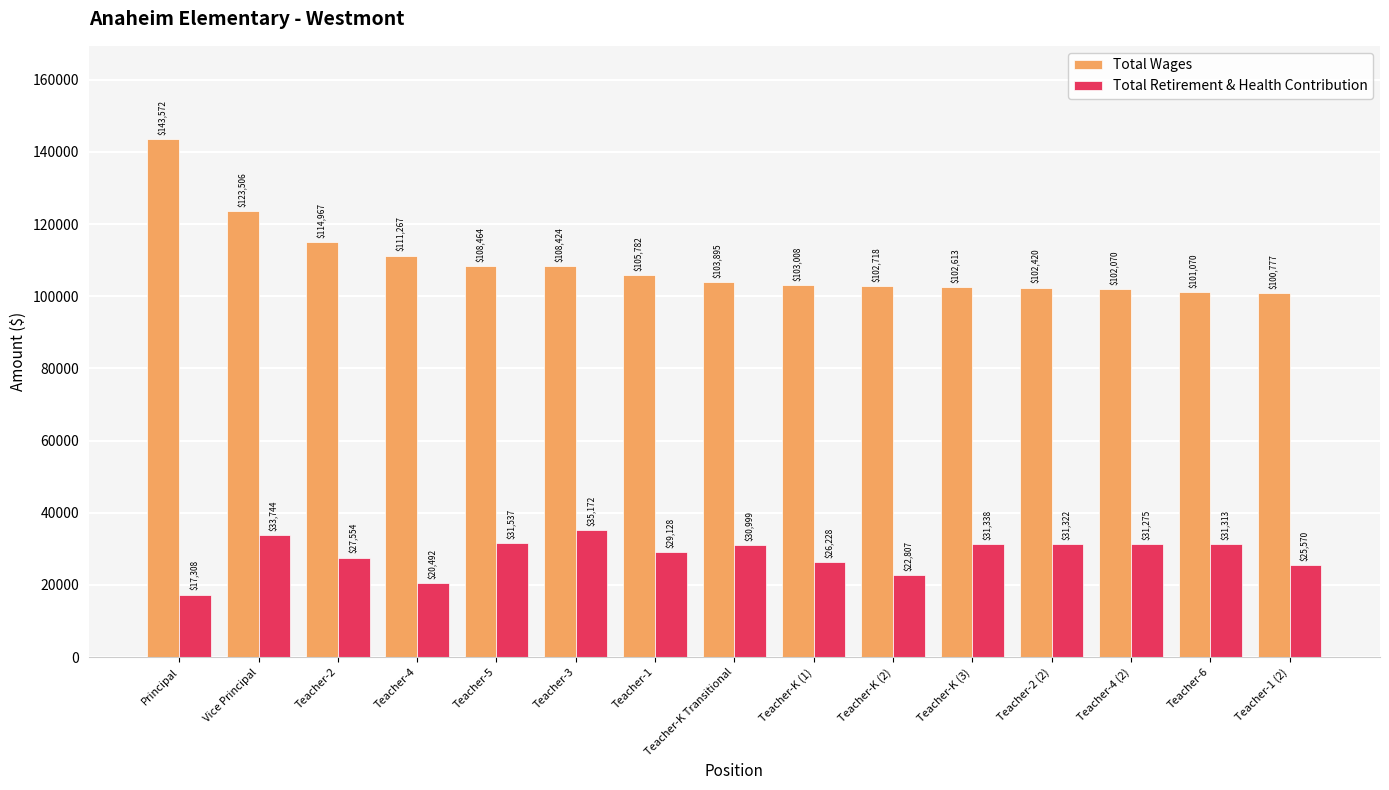

How many data points does each series have?

15